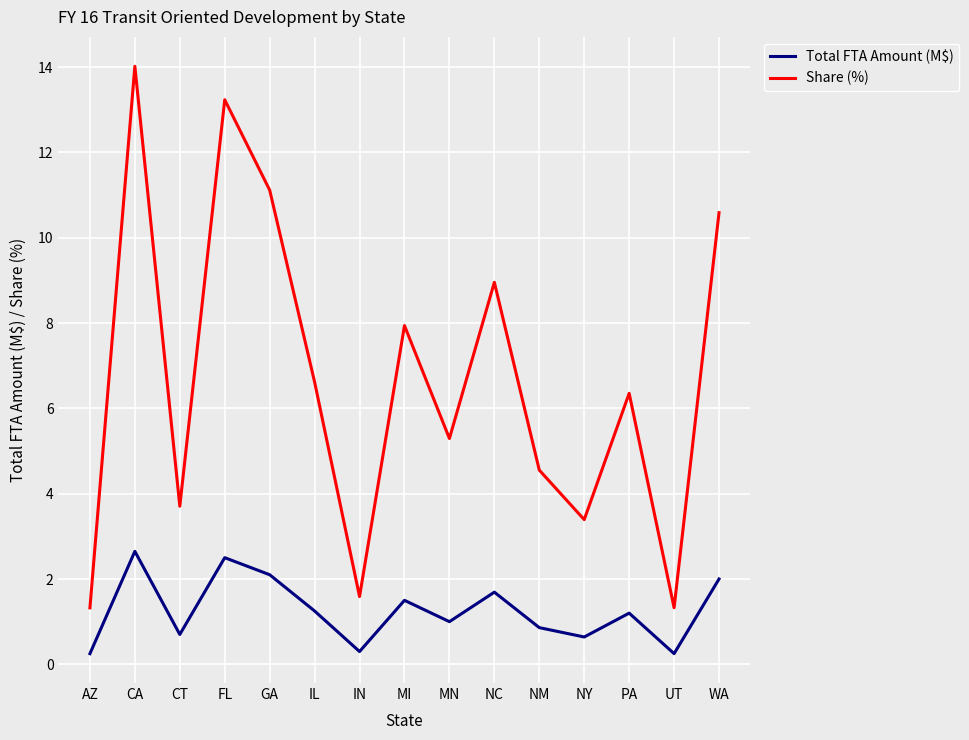

The value of Total FTA Amount (M$) at MN is 1.0. True or false?

True